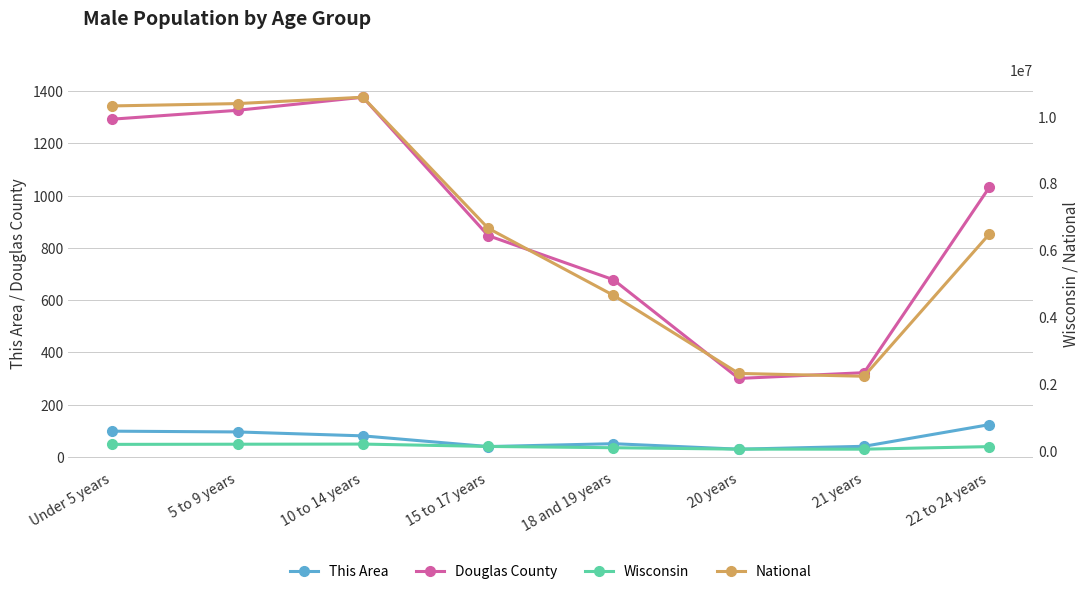

Rank the series by their maximum value, from highest to lowest.

National, Wisconsin, Douglas County, This Area